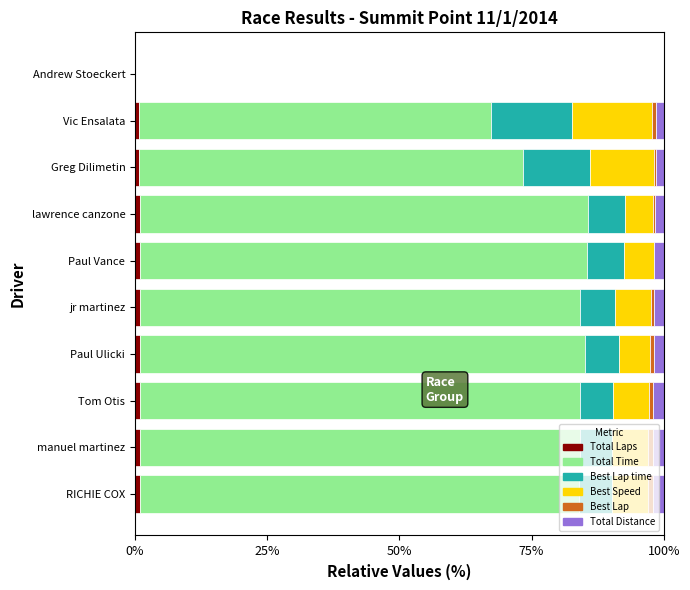

Reading left to right, what are all the values shown in this chart?

Total Laps: 1.0	1.0	1.0	0.9	0.9	0.9	0.9	0.7	0.7	0.0
Total Time: 83.1	83.1	83.3	84.3	83.2	84.6	84.8	72.6	66.6	0.0
Best Lap time: 6.2	6.1	6.2	6.3	6.7	7.0	6.9	12.7	15.4	0.0
Best Speed: 6.8	6.8	6.7	5.9	6.8	5.6	5.4	12.1	15.1	0.0
Best Lap: 1.0	1.0	0.9	0.7	0.5	0.1	0.2	0.4	0.7	0.0
Total Distance: 2.0	2.0	2.0	1.9	1.9	1.8	1.7	1.5	1.4	0.0